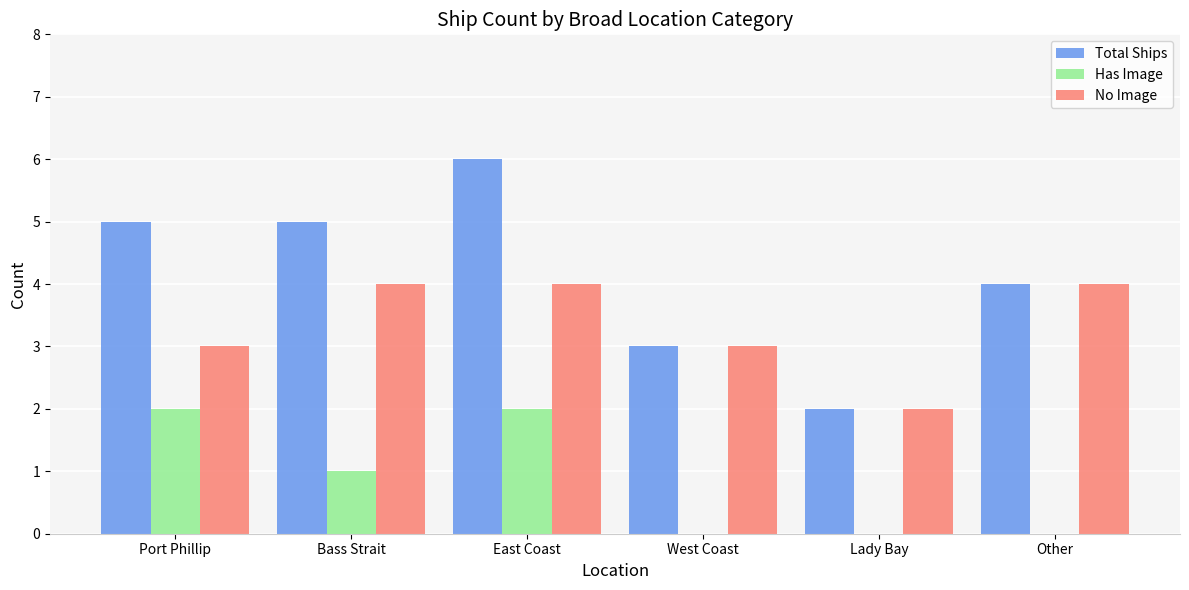

Count the Has Image values in the range 0 to 2.

6